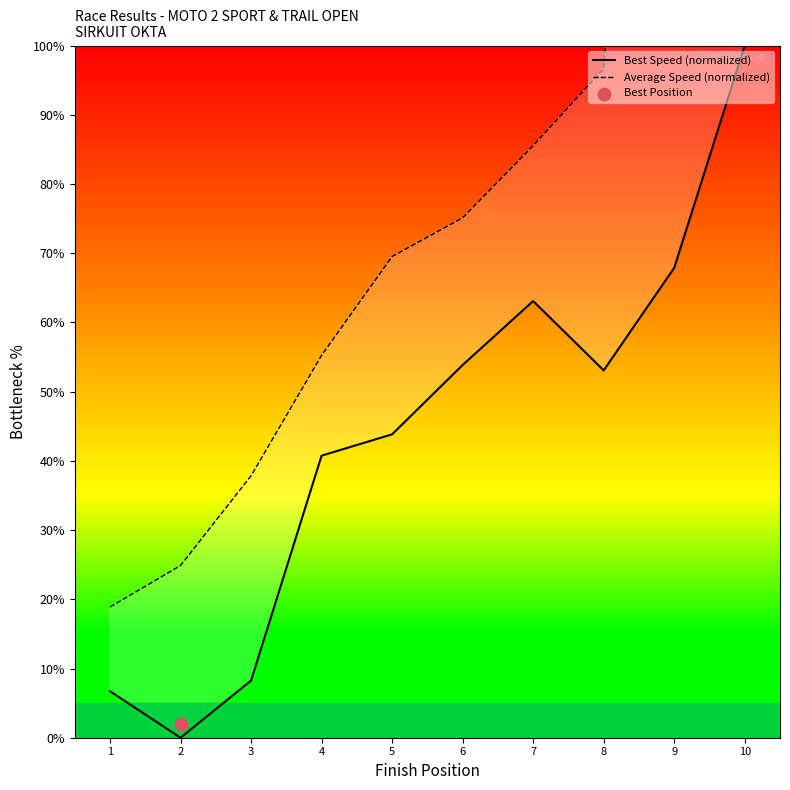

Is the value of Average Speed (normalized) at 4 greater than the value of Best Speed (normalized) at 9?

No